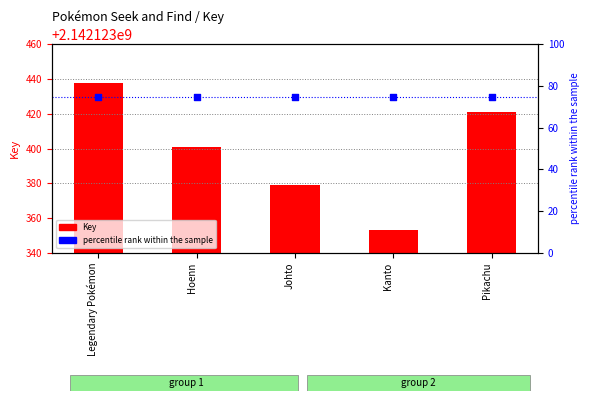

Which series reaches the minimum Y coordinate?

percentile rank within the sample